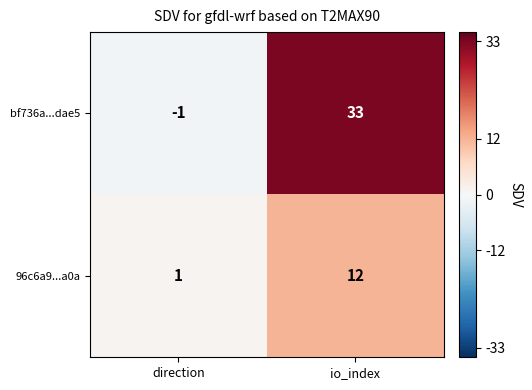

Which series changed the most between direction and io_index?

bf736a...dae5